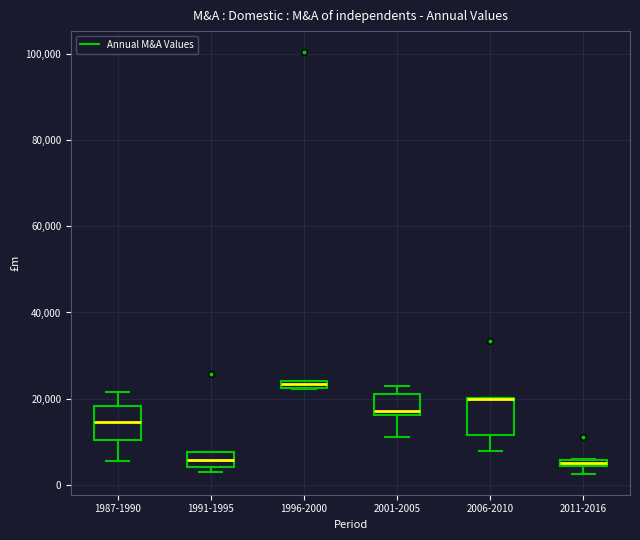

Where does the median line of the box for 1991-1995 sit on the y-axis? The values are not printed on the chart, so give them approximately, as read against the axis.

6000